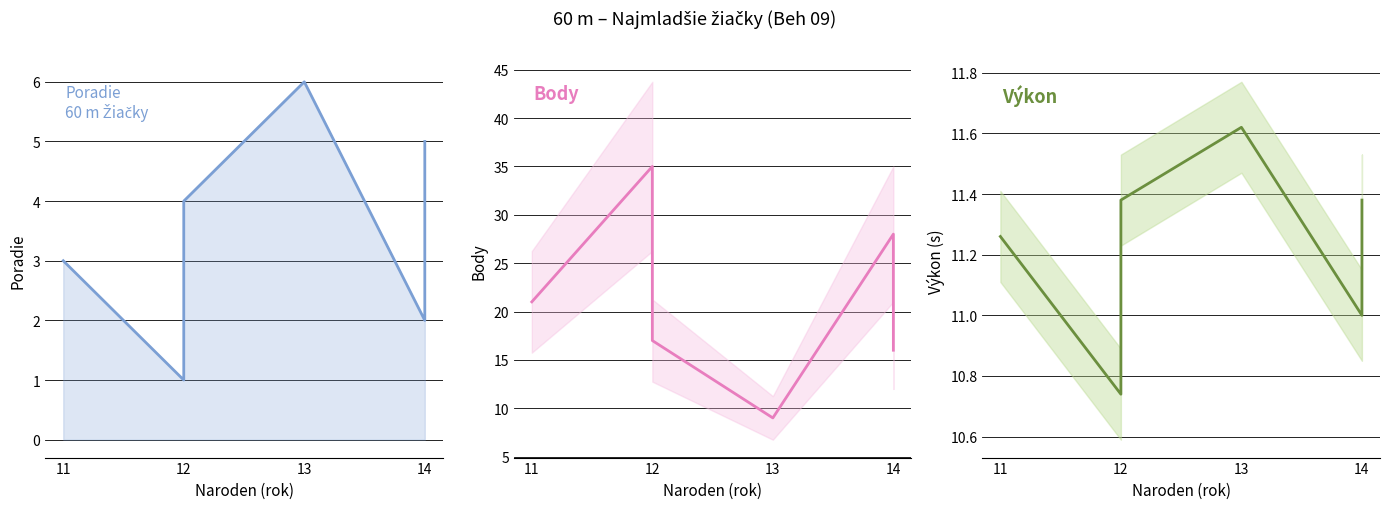

What is the total value across all series at 11?

35.3